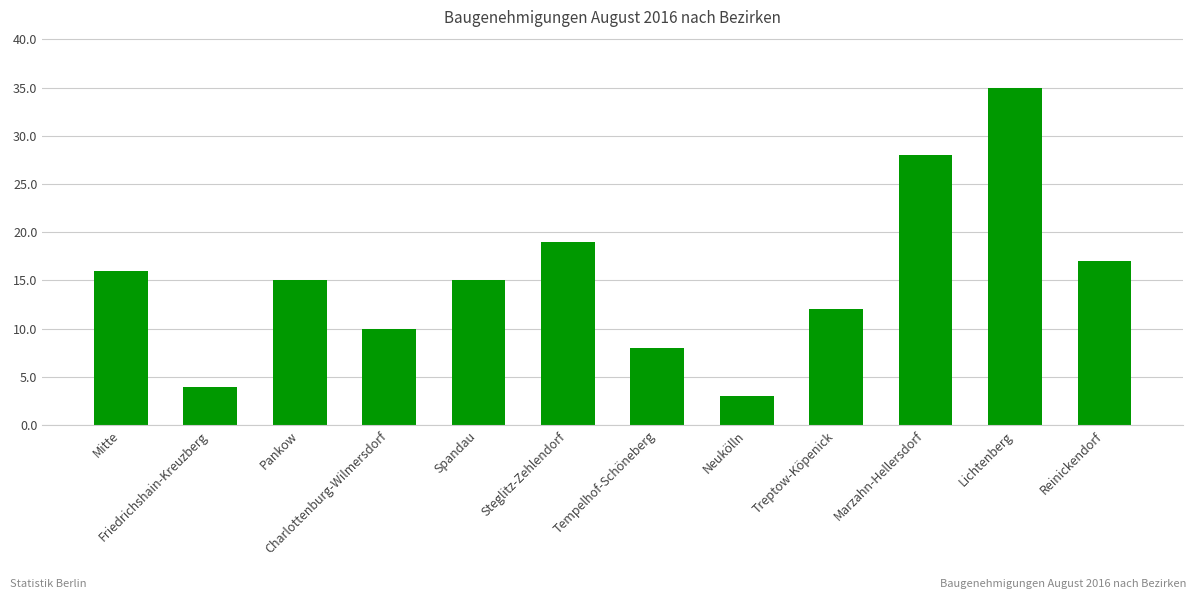

What is the label of the 5th bar from the right?

Neukölln